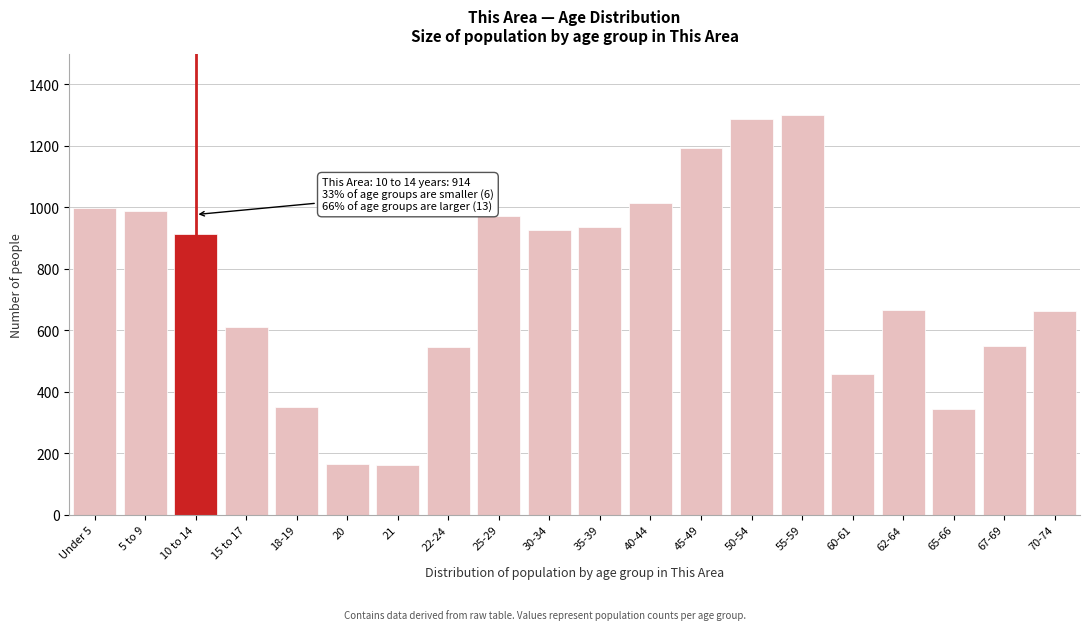

What is the difference between the second highest and minimum values?

1125